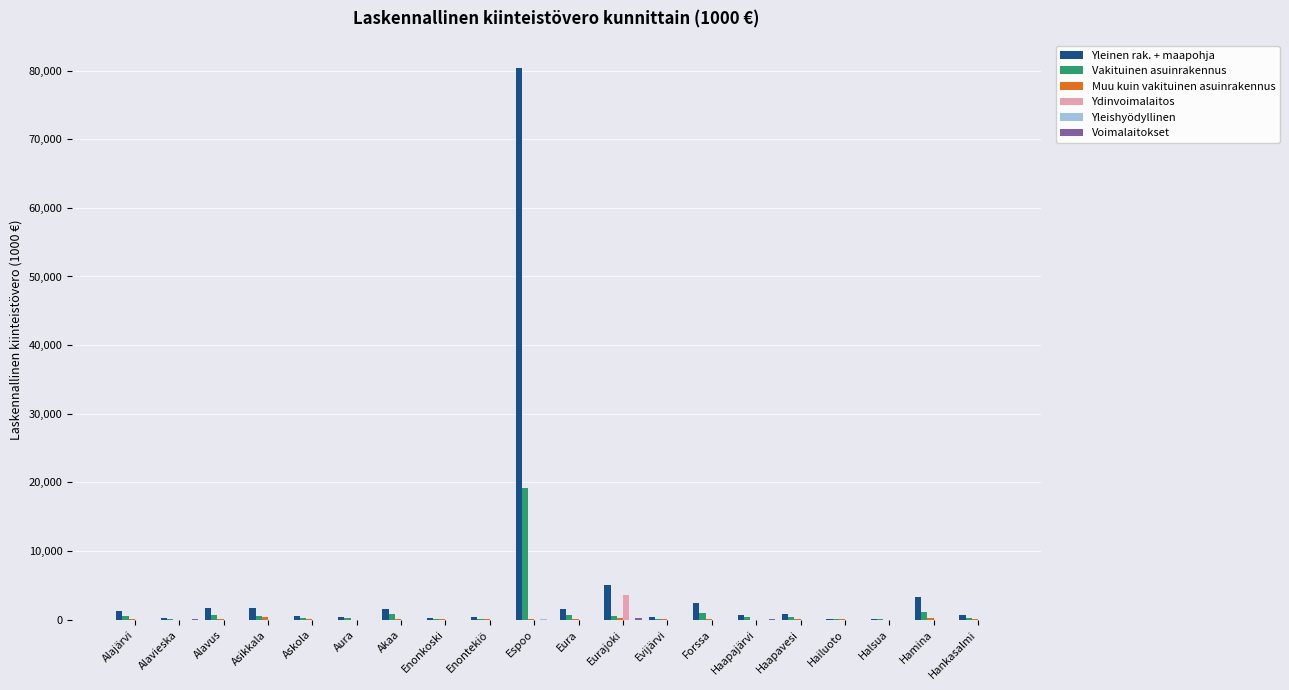

How many series are shown in this chart?

6